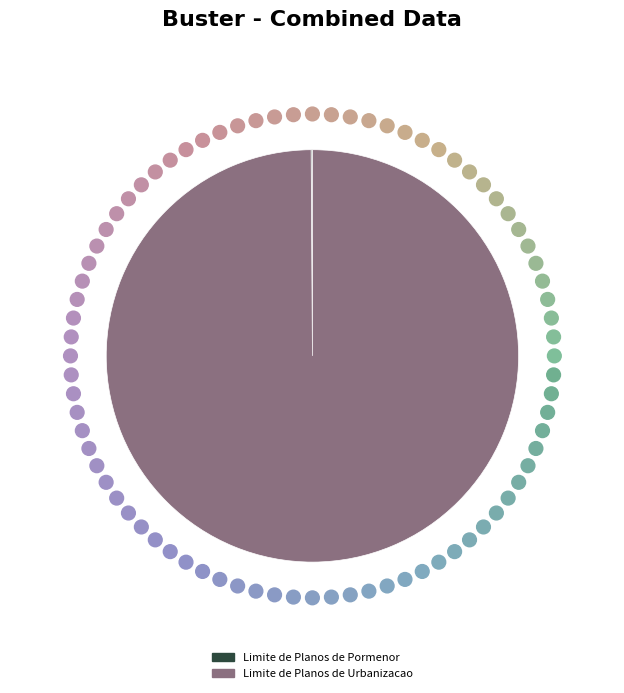

Which slice represents more than half of the pie?

Limite de Planos de Urbanizacao